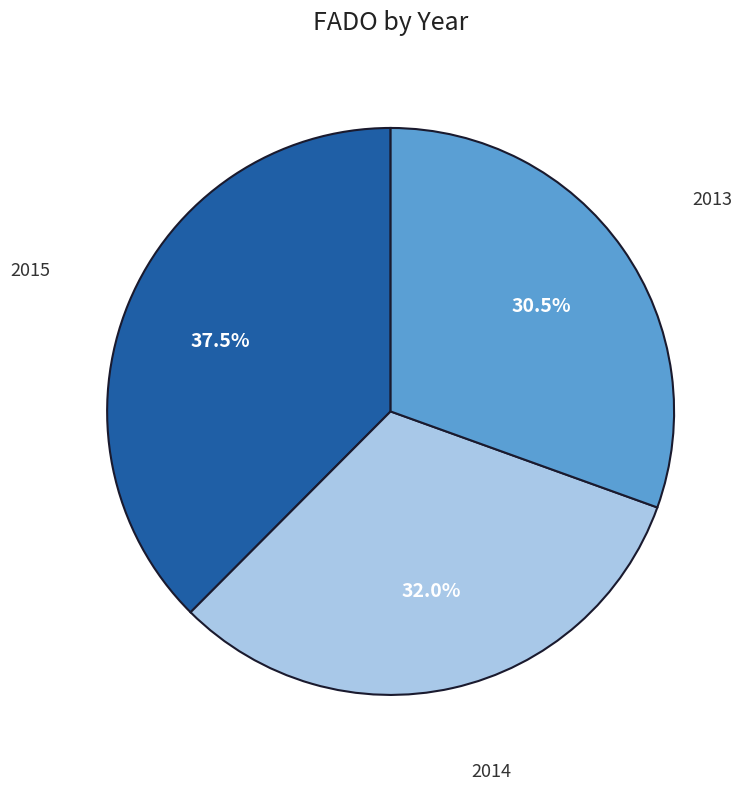

Is there a majority slice in this chart?

No